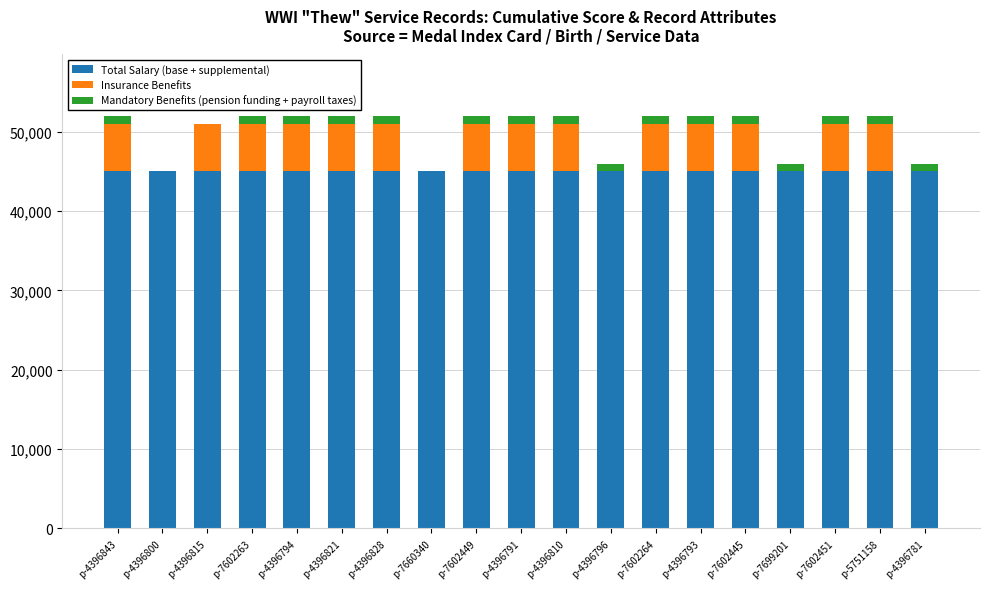

What is the sum of all Total Salary (base + supplemental) values?

854773.2